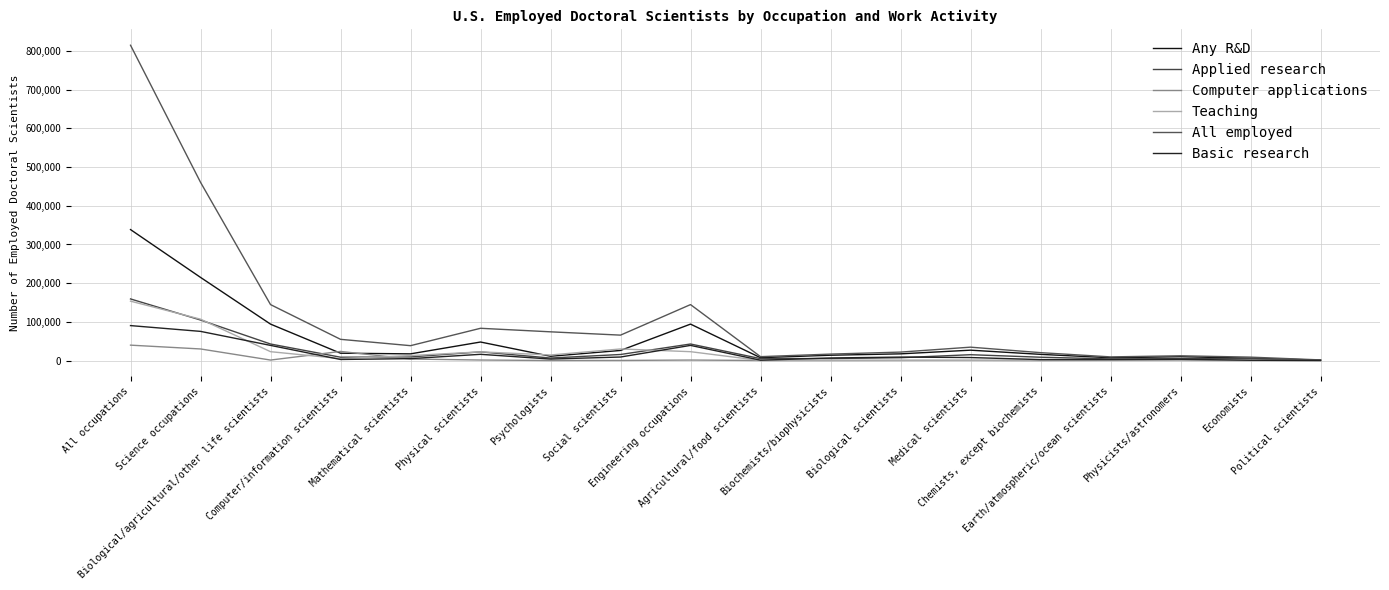

The value of Any R&D at Economists is 6050. True or false?

True